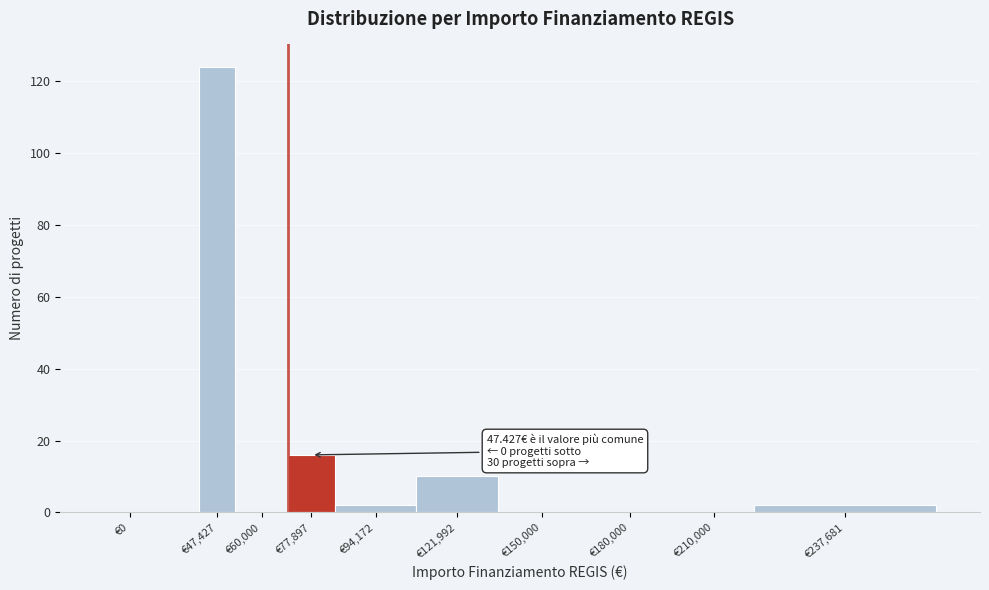

Reading left to right, transcribe all the data shown in this chart.

€0=0	€47,427=124	€60,000=0	€77,897=16	€94,172=2	€121,992=10	€150,000=0	€180,000=0	€210,000=0	€237,681=2